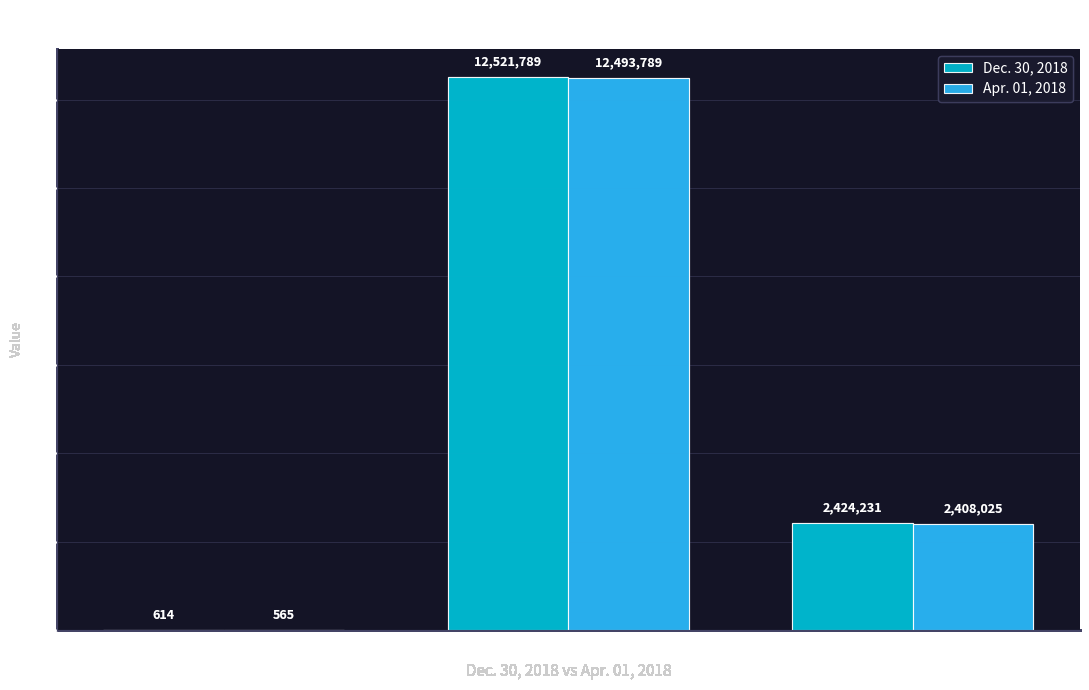

What is the total value across all series at Common stock shares issued?

25015578